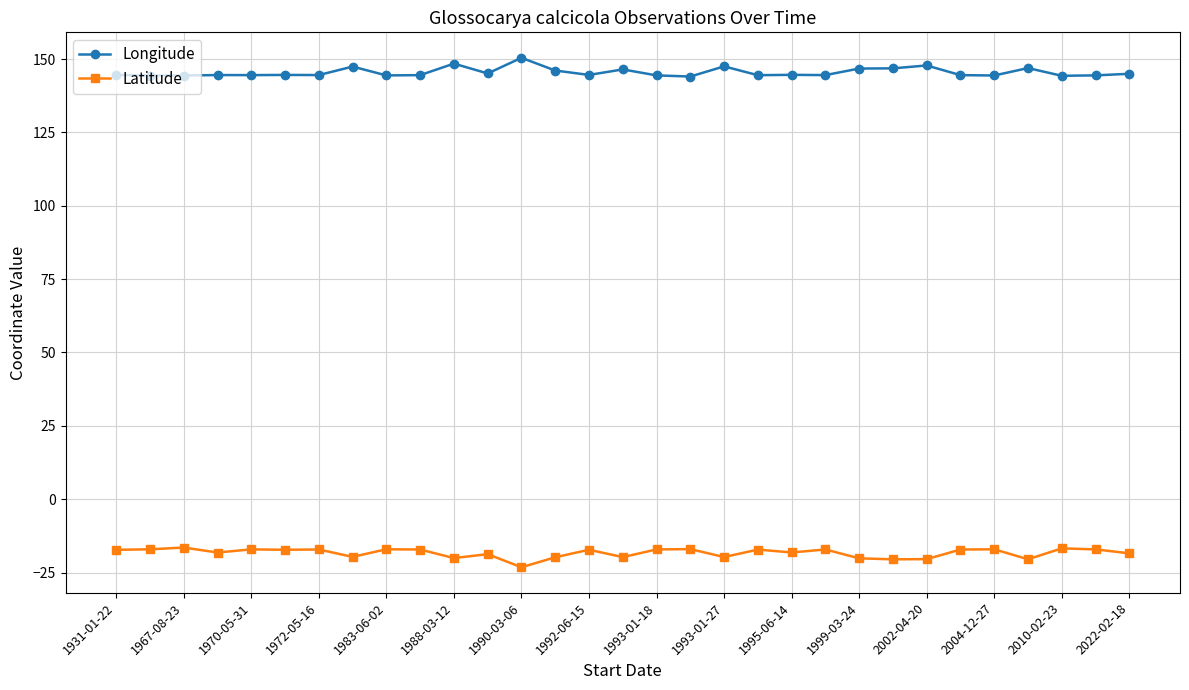

What is the value of the Latitude point at the 8th from the left?

-19.7